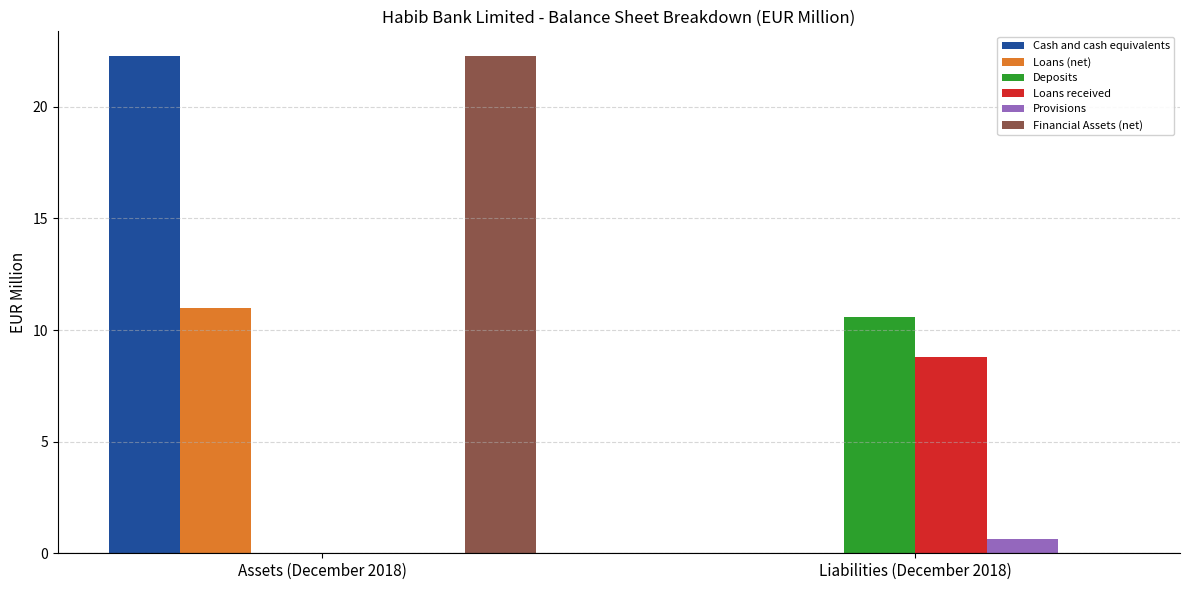

What is the sum of all Loans (net) values?

11.0